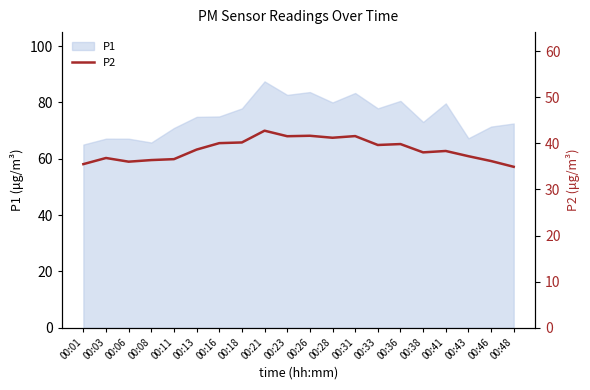

Which category has the highest value in the P1 series?

00:21